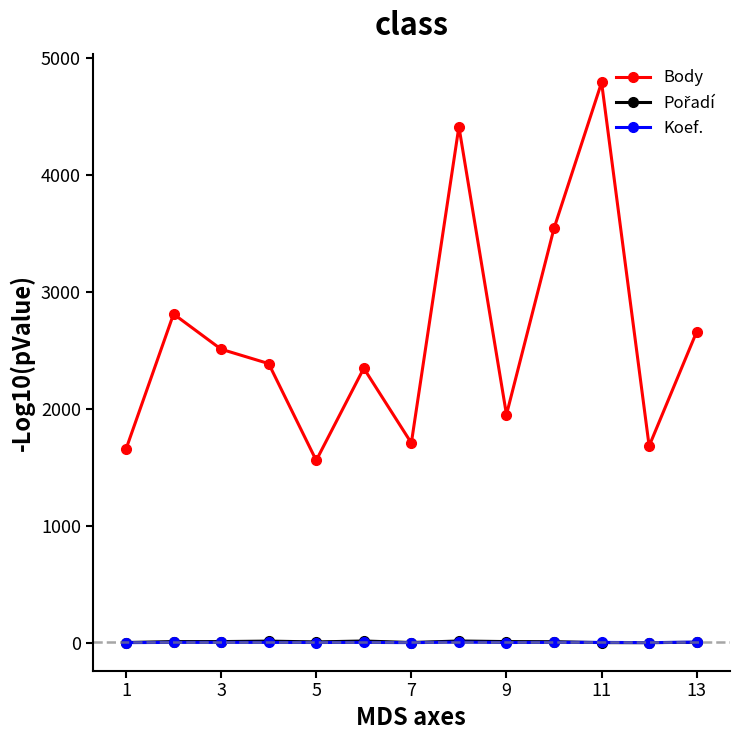

What is the highest value of the Body series?

4792